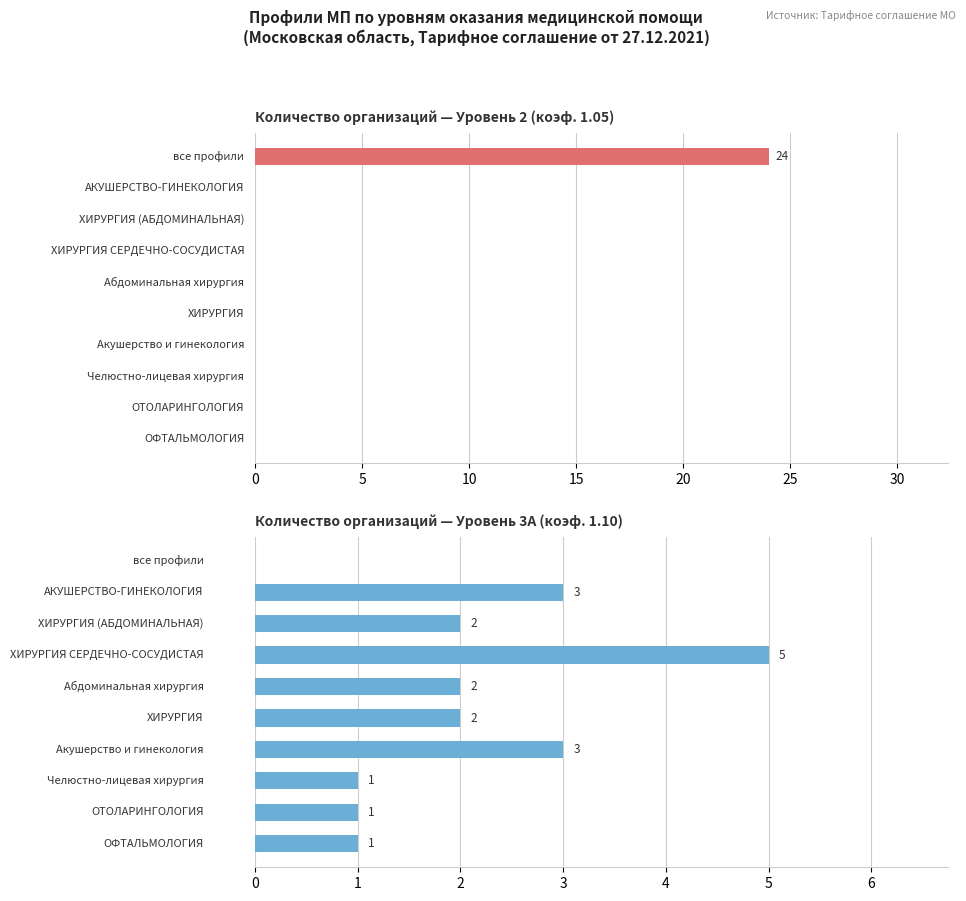

Rank the series at 35 from lowest to highest value.

Уровень 2, Уровень 3А